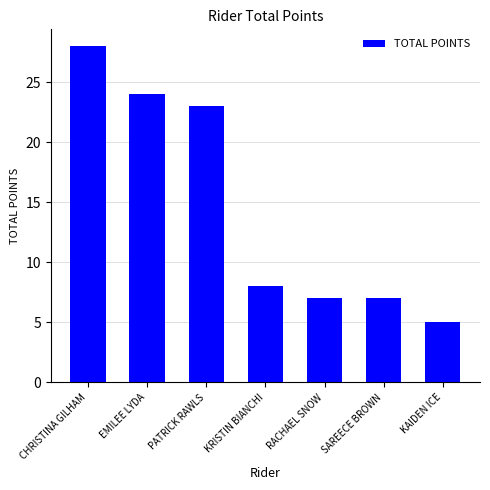

What is the smallest value displayed?

5